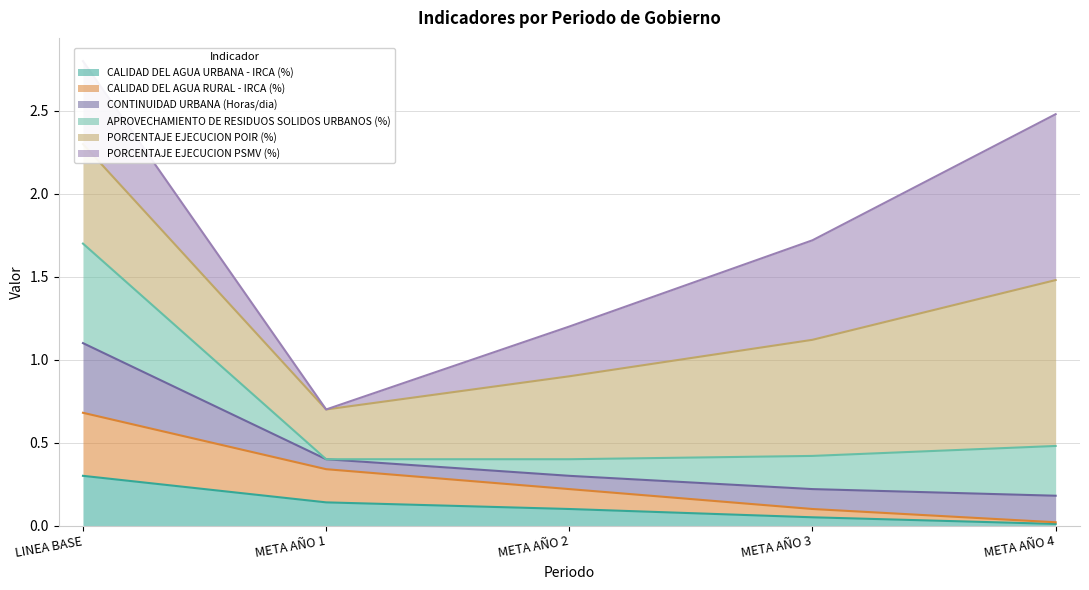

The value of APROVECHAMIENTO DE RESIDUOS SOLIDOS URBANOS (%) at META AÑO 2 is 1.4. True or false?

False